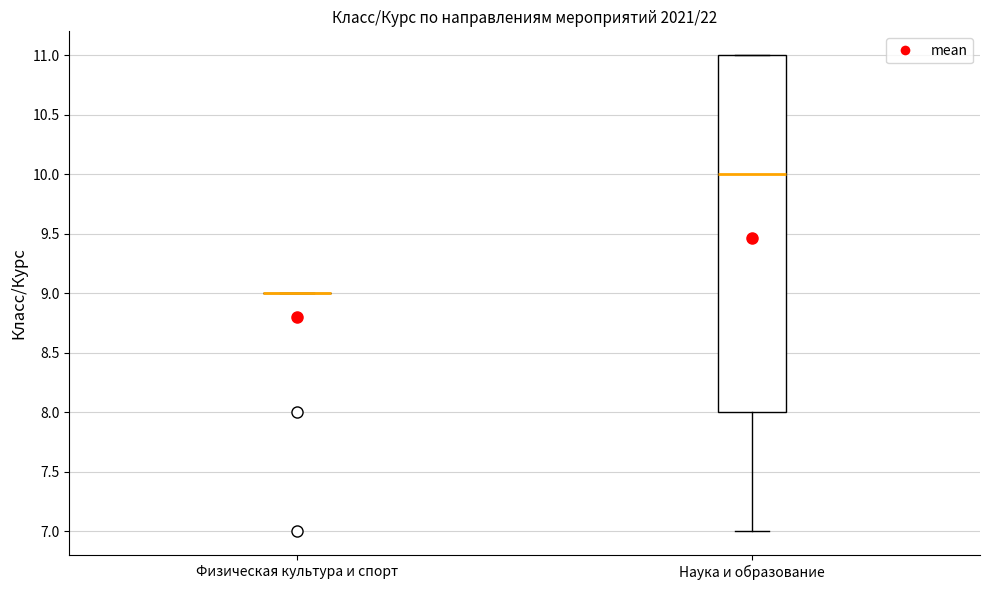

Reading left to right, read every box against the y-axis: the position of its median line, the range the box covers, and the ends of its whiskers. The values are not printed on the chart, so give them approximately, as read against the axis.

Физическая культура и спорт: box collapsed to a line at 9, whiskers 9 to 9
Наука и образование: median 10, box 8 to 11, whiskers 7 to 11